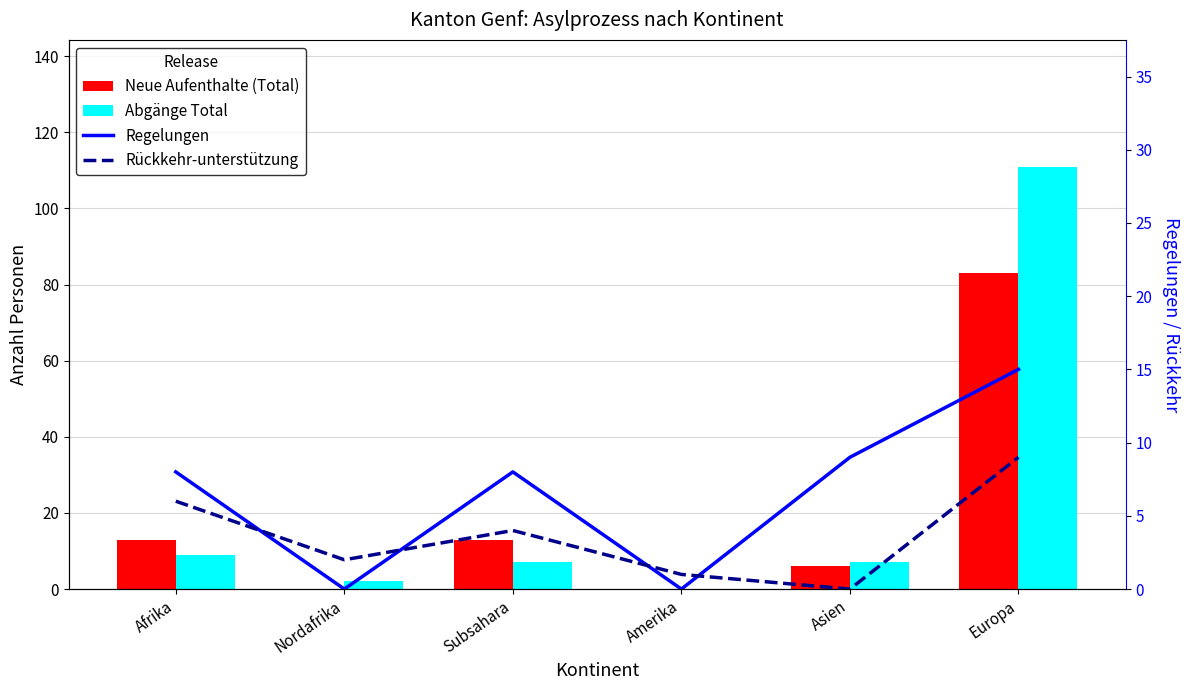

Which series has the largest total across all categories?

Abgänge Total